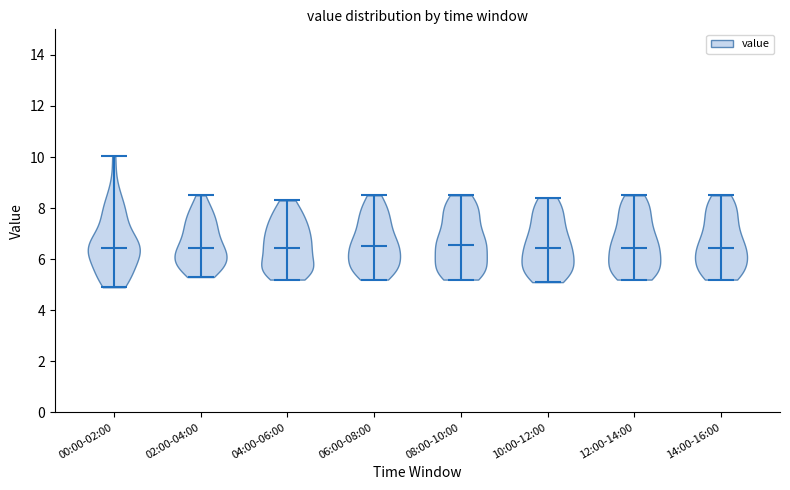

What is the lowest point the violin for 00:00-02:00 reaches on the y-axis? The values are not printed on the chart, so give them approximately, as read against the axis.

5.0